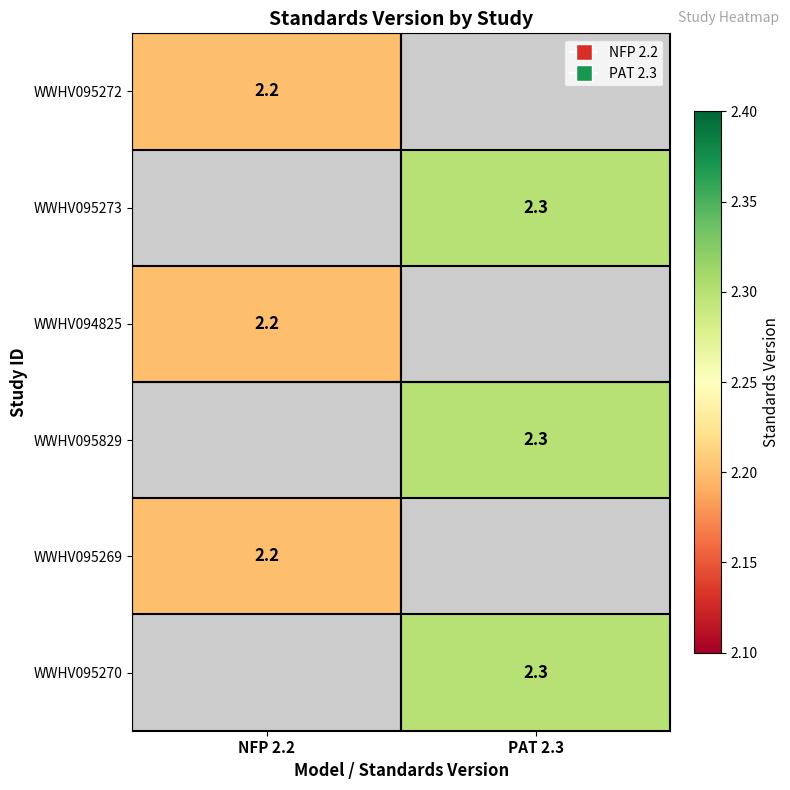

At which category does the chart reach its peak across all series?

PAT 2.3